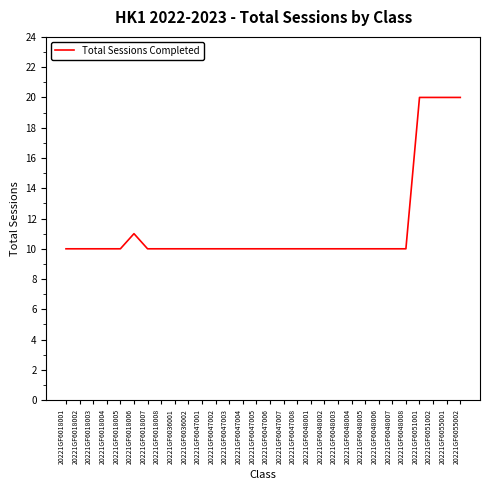

What is the difference between the maximum and minimum values?

10